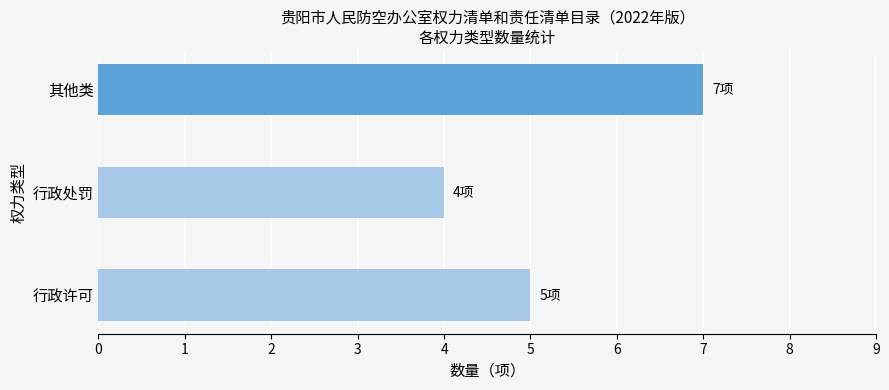

What is the average value?

5